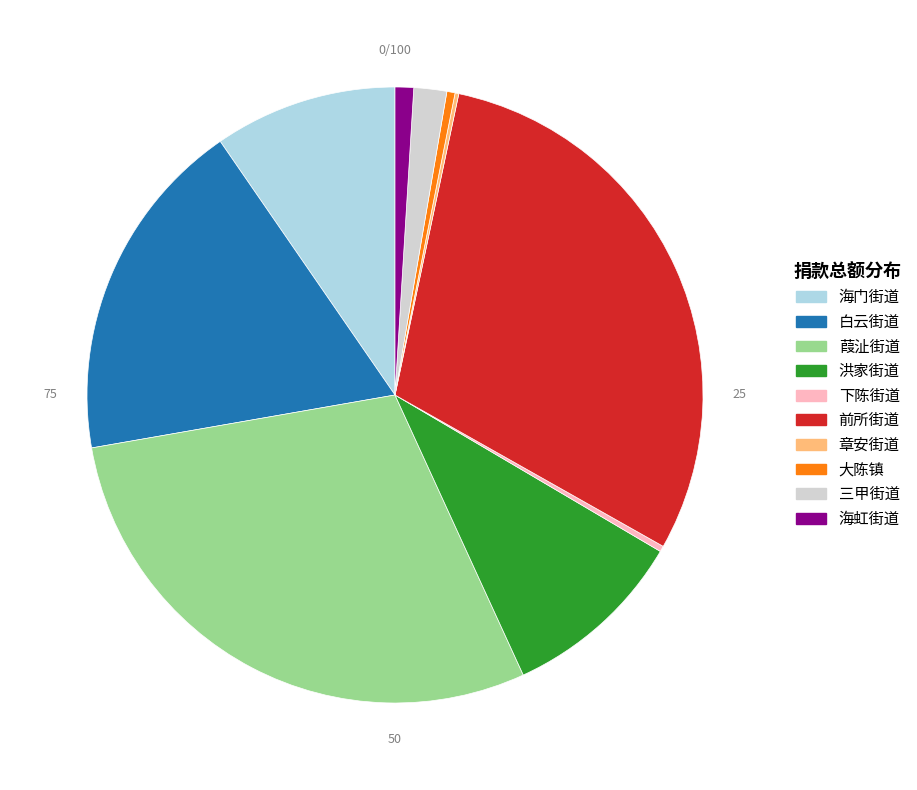

Is the sum of 三甲街道 and 洪家街道 greater than half?

No